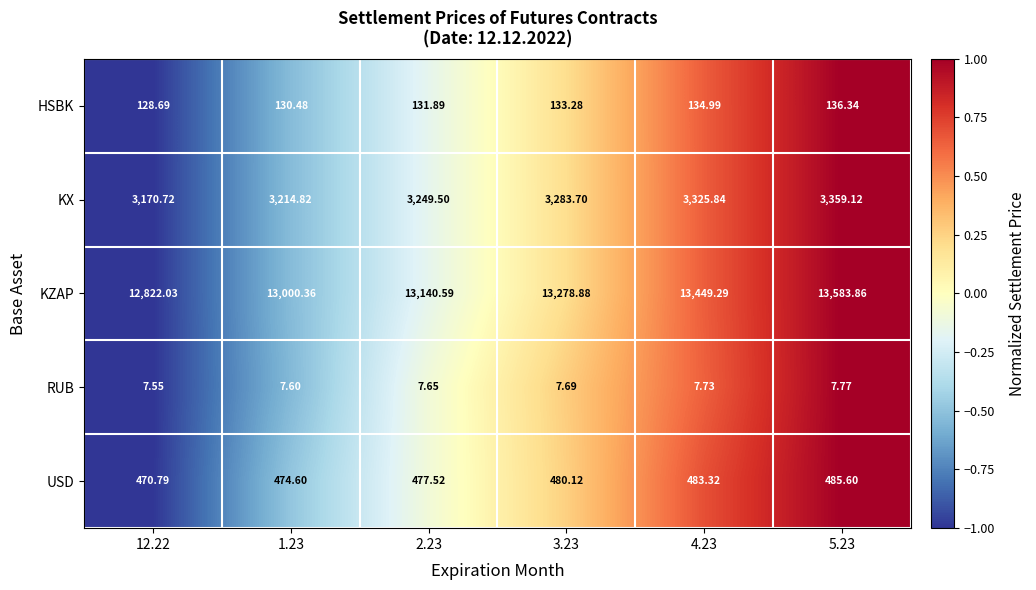

Which series has the largest total across all categories?

KZAP